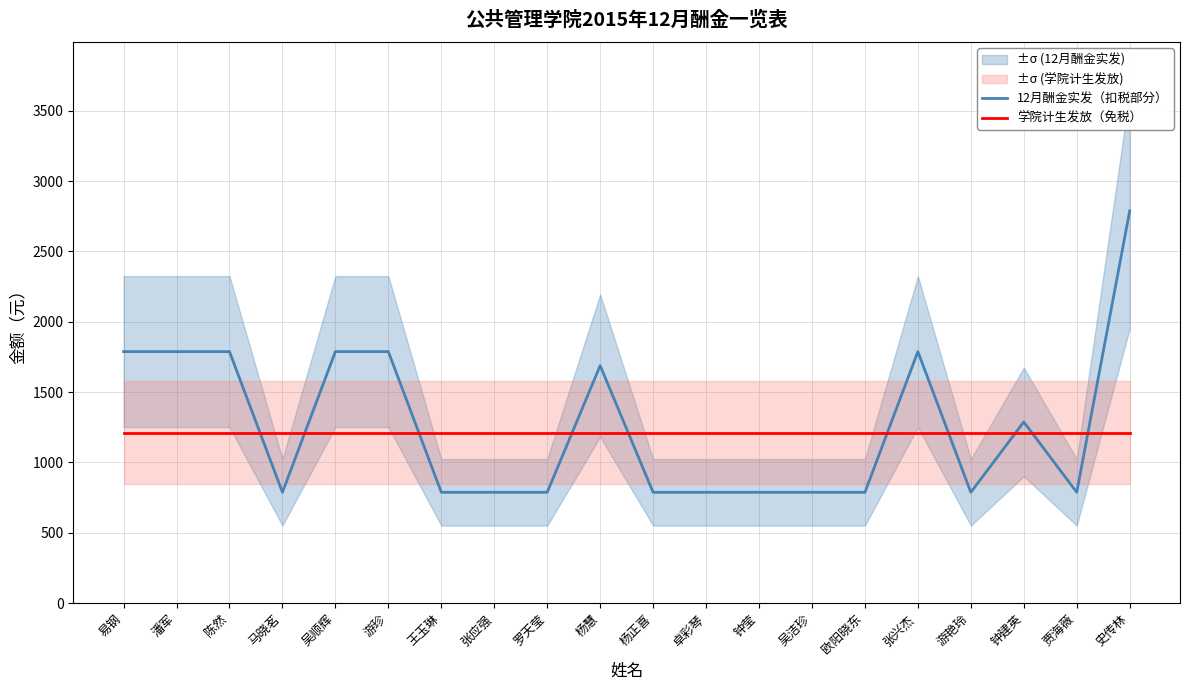

What is the spread (max minus min) of values at 游珍?

576